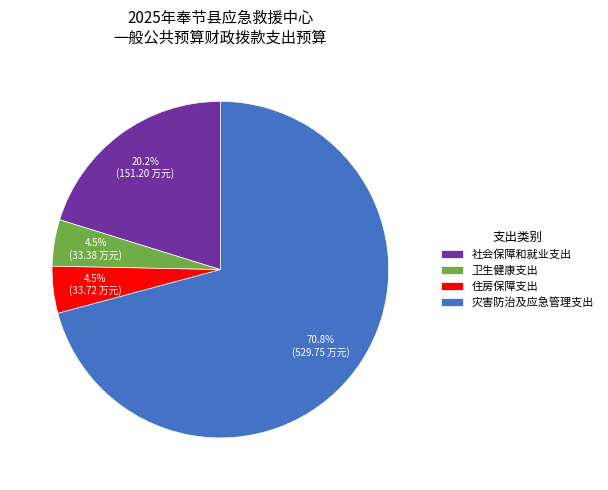

What is the largest slice in the pie chart?

灾害防治及应急管理支出